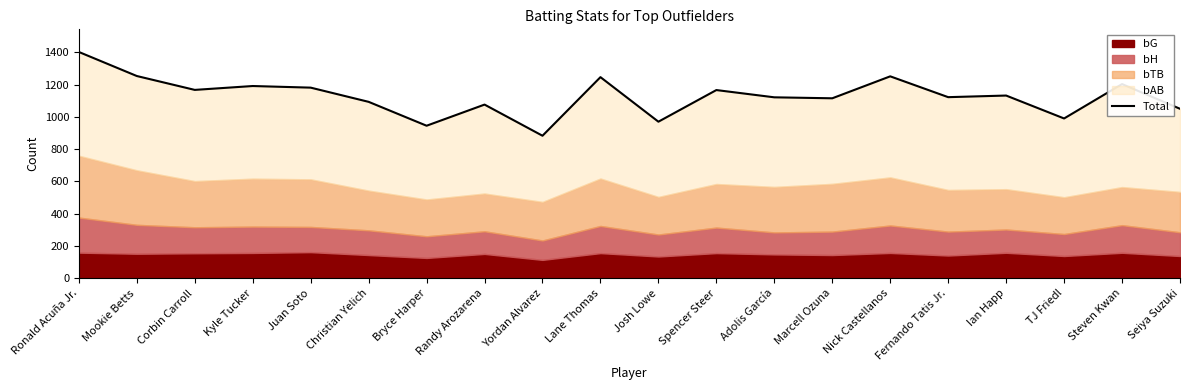

How many values exceed 1132?

9